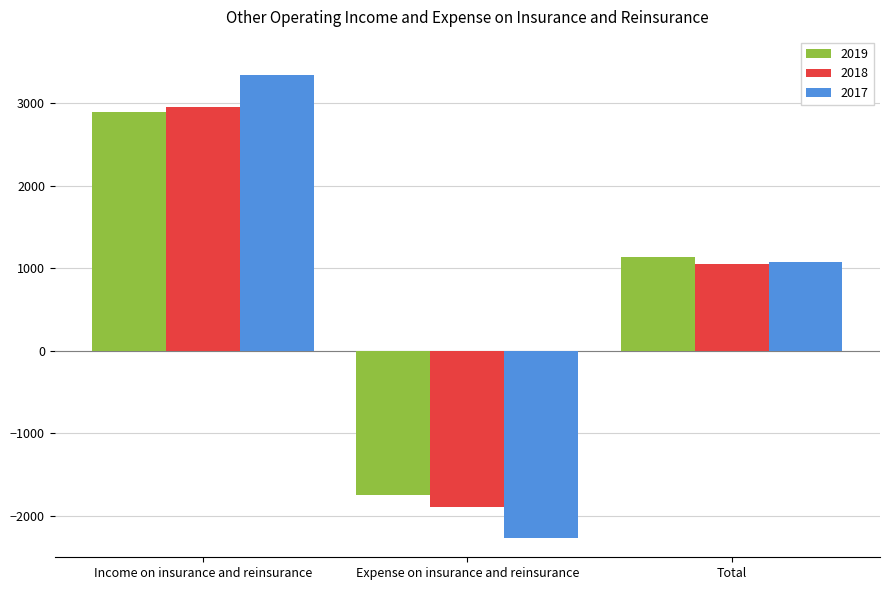

What is the total value across all series at Total?

3262